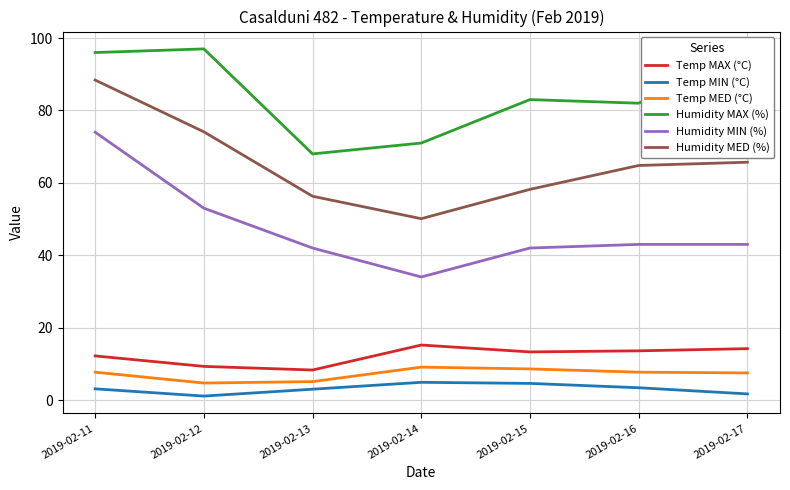

Count the number of categories in the chart.

7